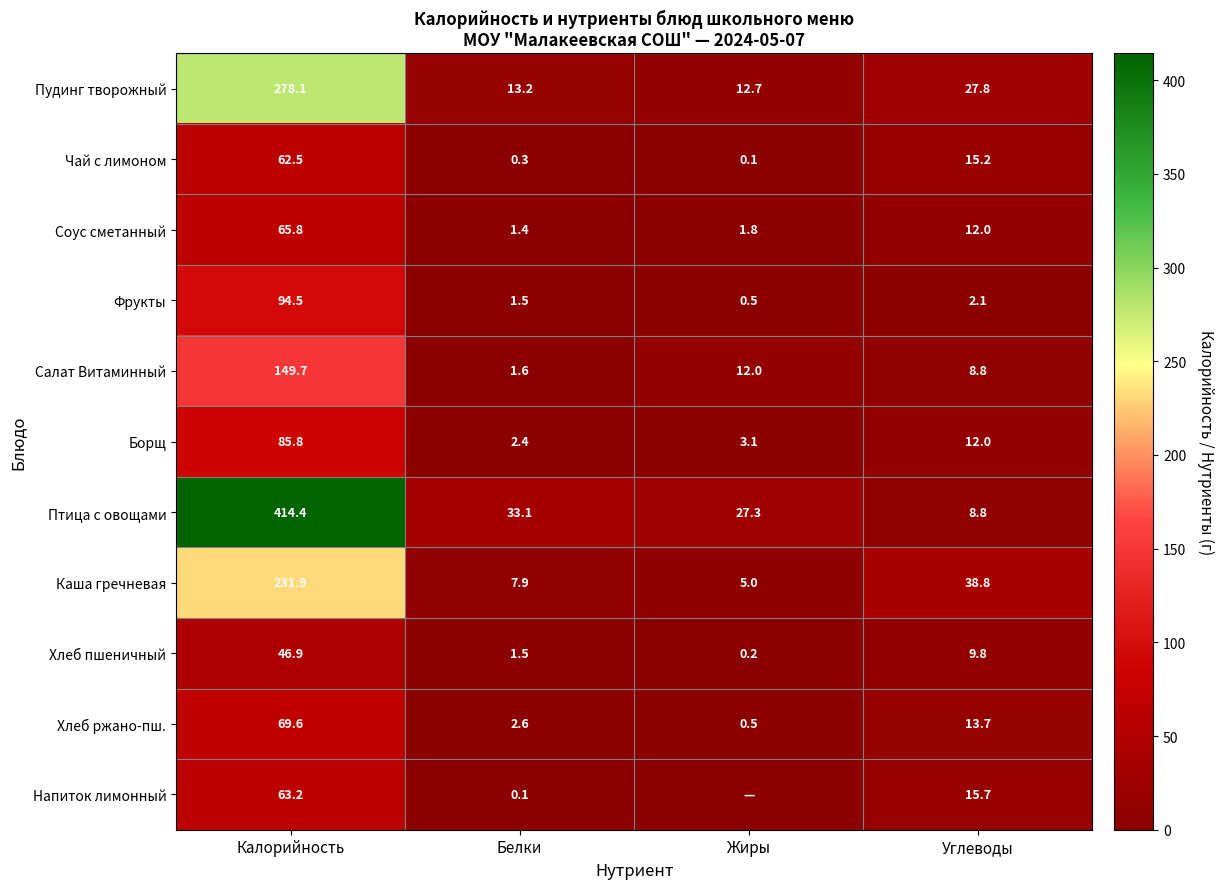

The Хлеб ржано-пш. series shows 1.3 at Белки. True or false?

False